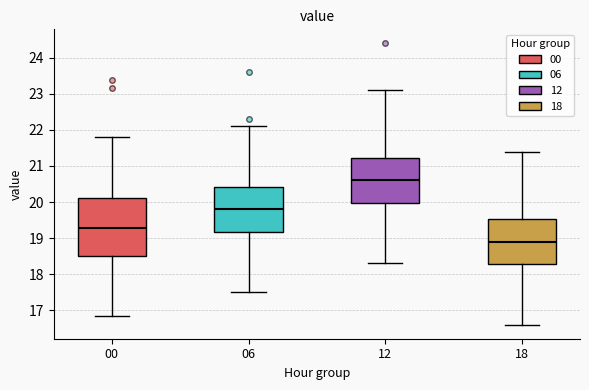

Which box's median line is the highest?

12